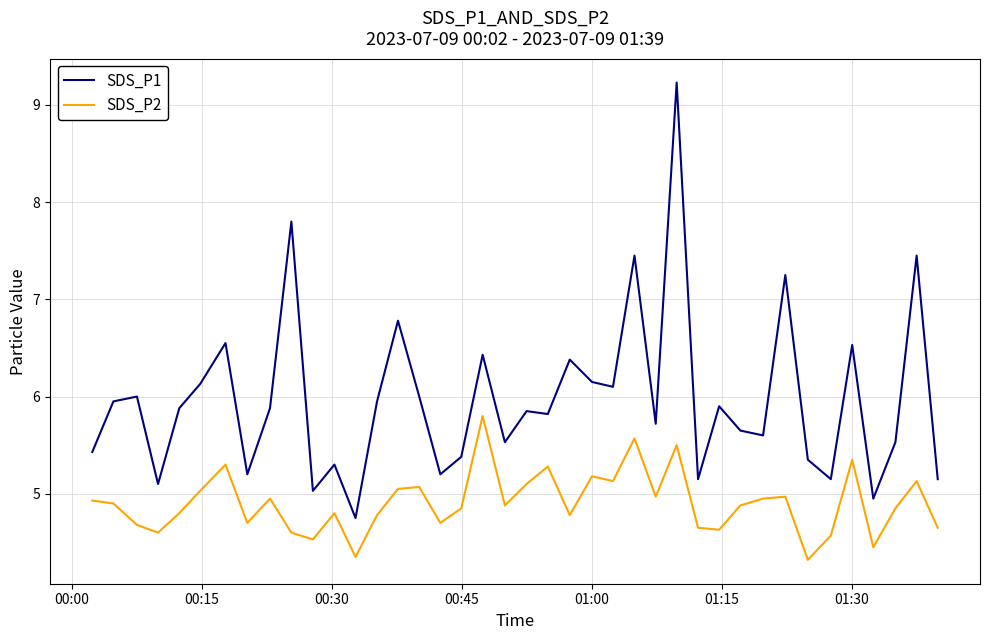

Rank the series by their average value, from lowest to highest.

SDS_P2, SDS_P1